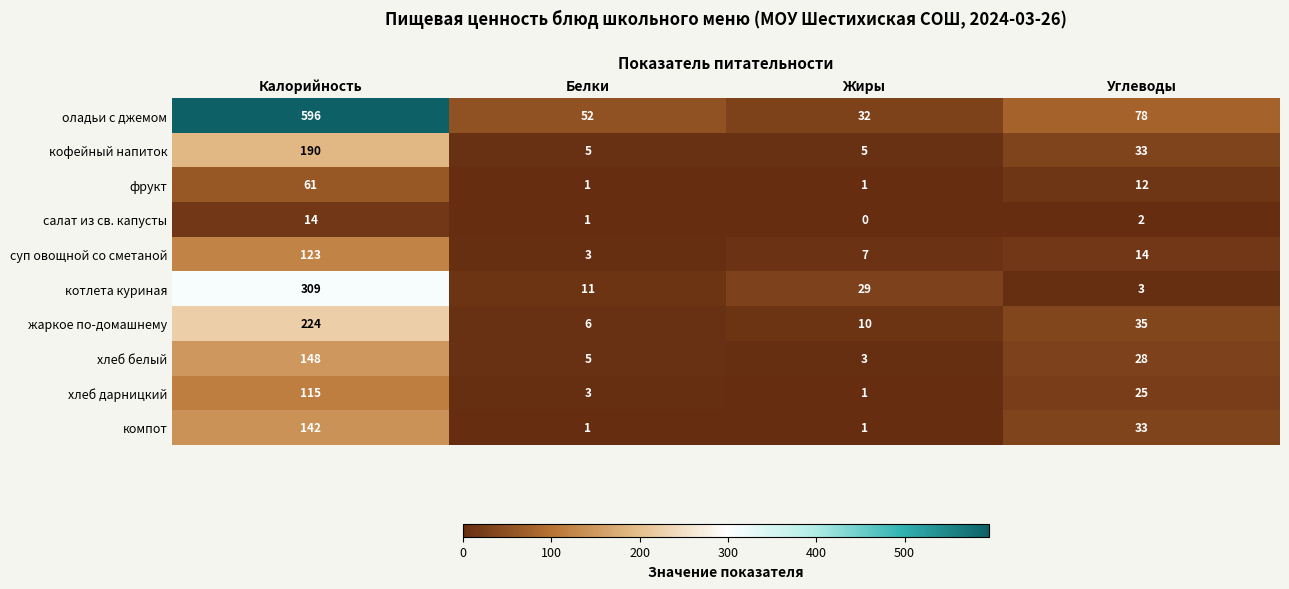

The оладьи с джемом series shows 32 at Жиры. True or false?

True